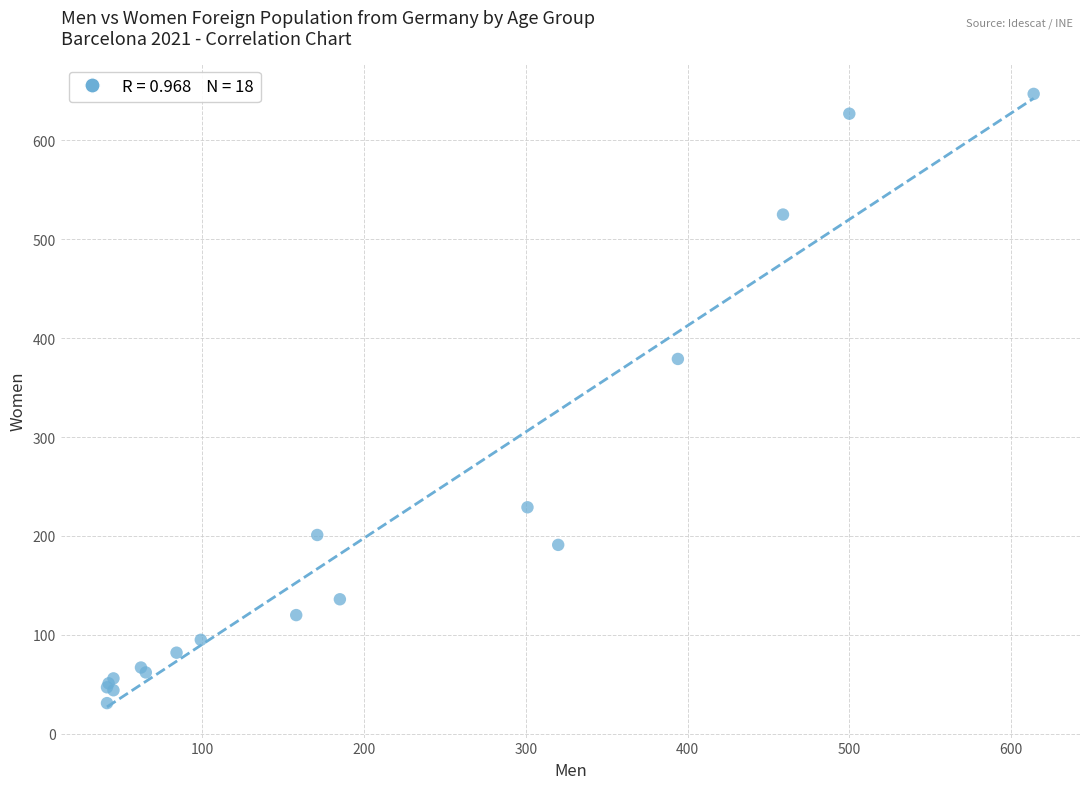

What Y value in the scatter plot is closest to 339?

379